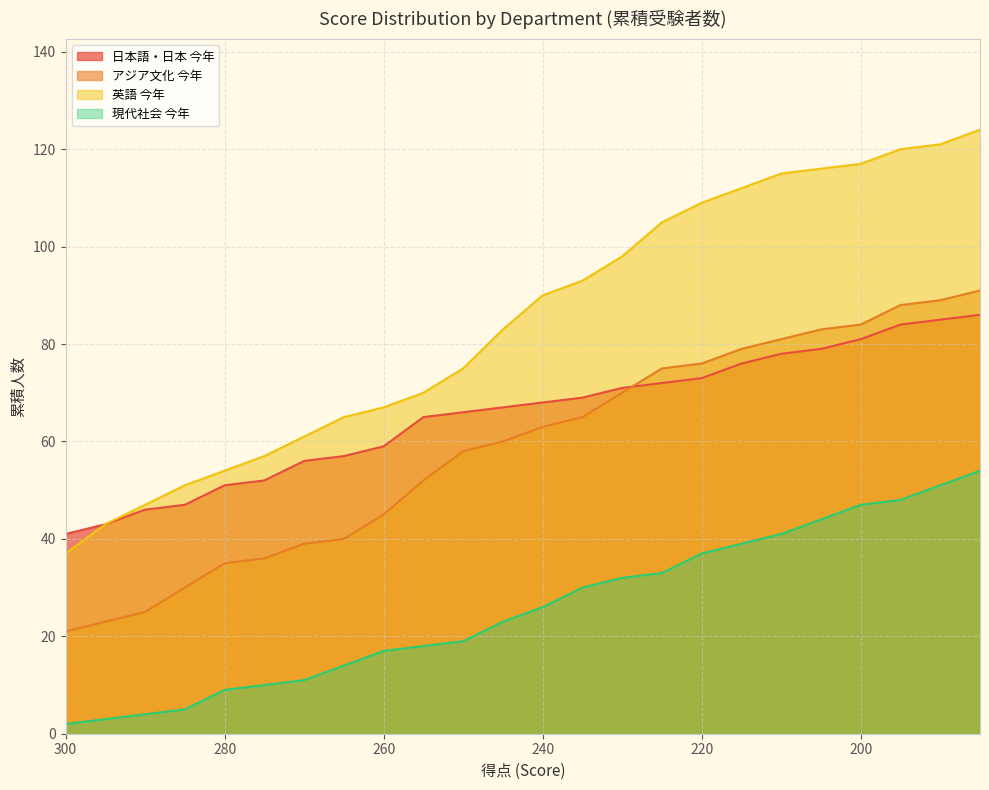

Reading left to right, list all the values displayed in this chart.

日本語・日本 今年: 41	43	46	47	51	52	56	57	59	65	66	67	68	69	71	72	73	76	78	79	81	84	85	86
アジア文化 今年: 21	23	25	30	35	36	39	40	45	52	58	60	63	65	70	75	76	79	81	83	84	88	89	91
英語 今年: 37	43	47	51	54	57	61	65	67	70	75	83	90	93	98	105	109	112	115	116	117	120	121	124
現代社会 今年: 2	3	4	5	9	10	11	14	17	18	19	23	26	30	32	33	37	39	41	44	47	48	51	54